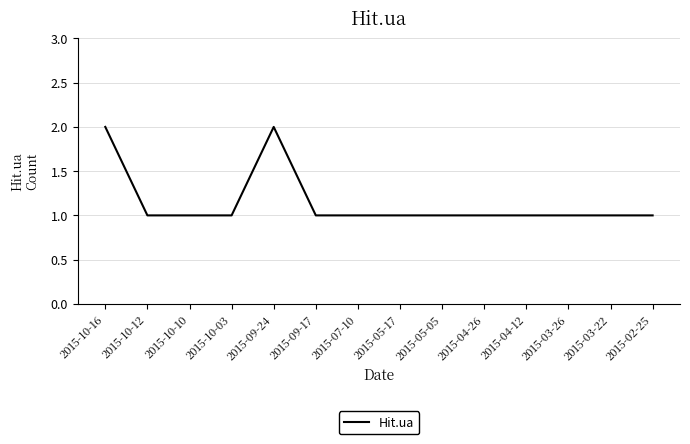

What position from the left is 2015-03-26?

12